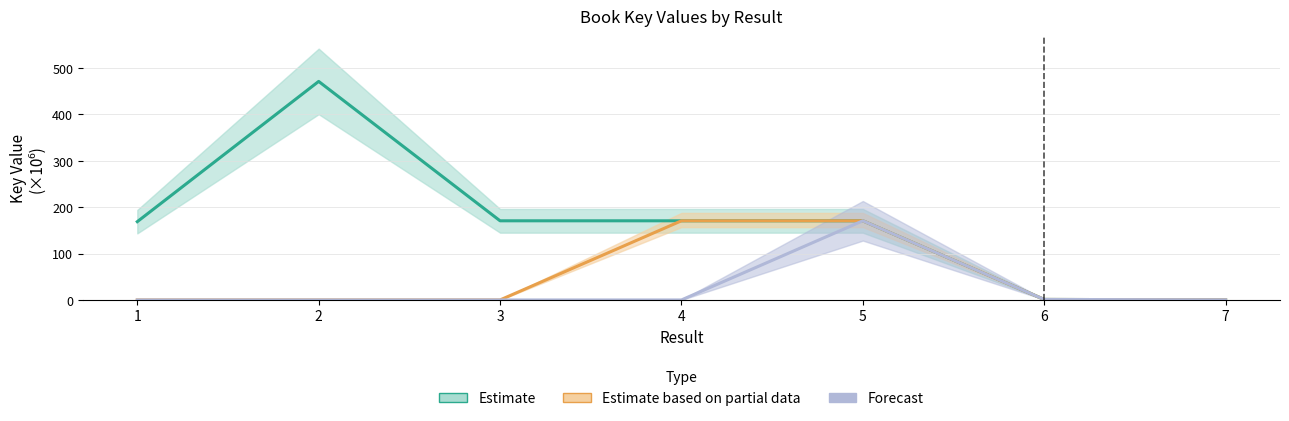

Rank the series by their average value, from lowest to highest.

Forecast, Estimate based on partial data, Estimate